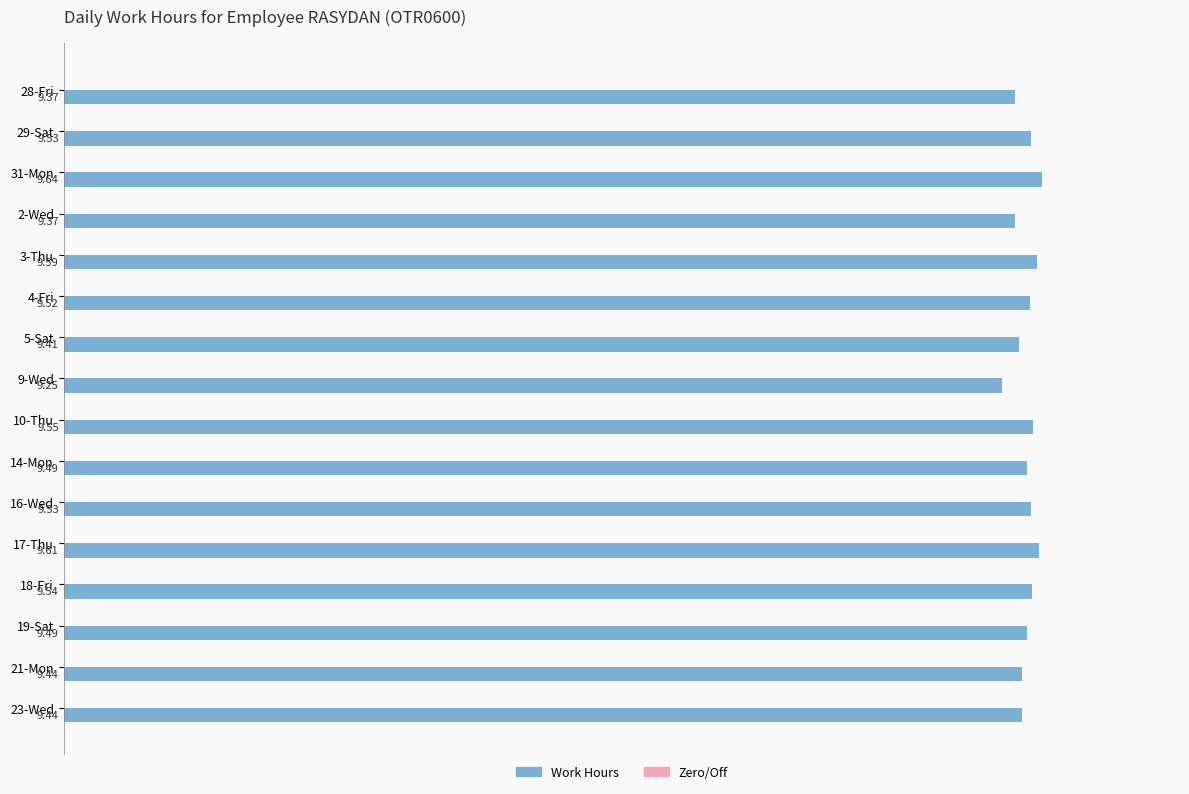

What is the sum of the values at 21-Mon and 16-Wed?

19.0